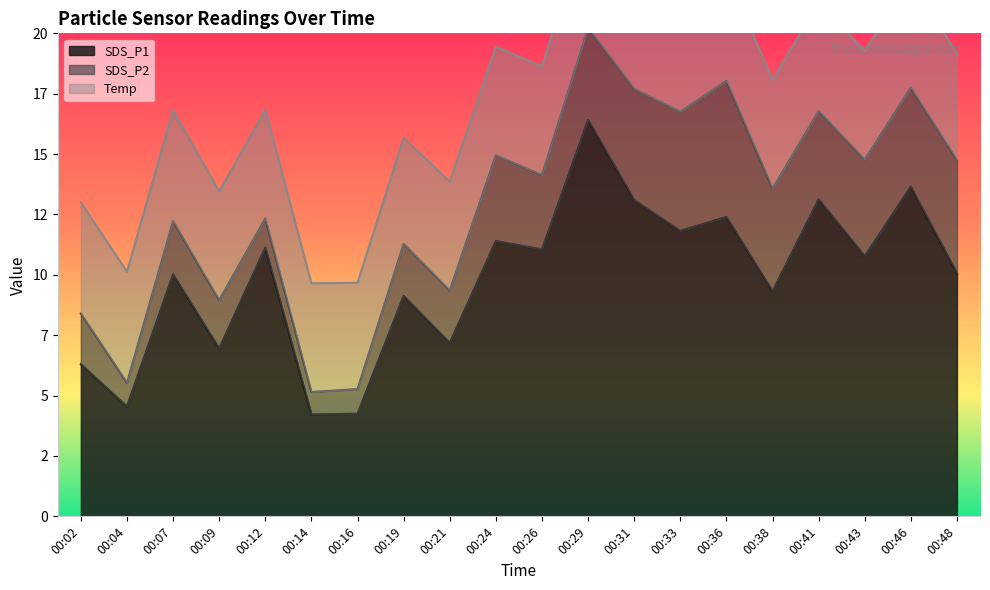

What is the smallest value displayed?

0.9